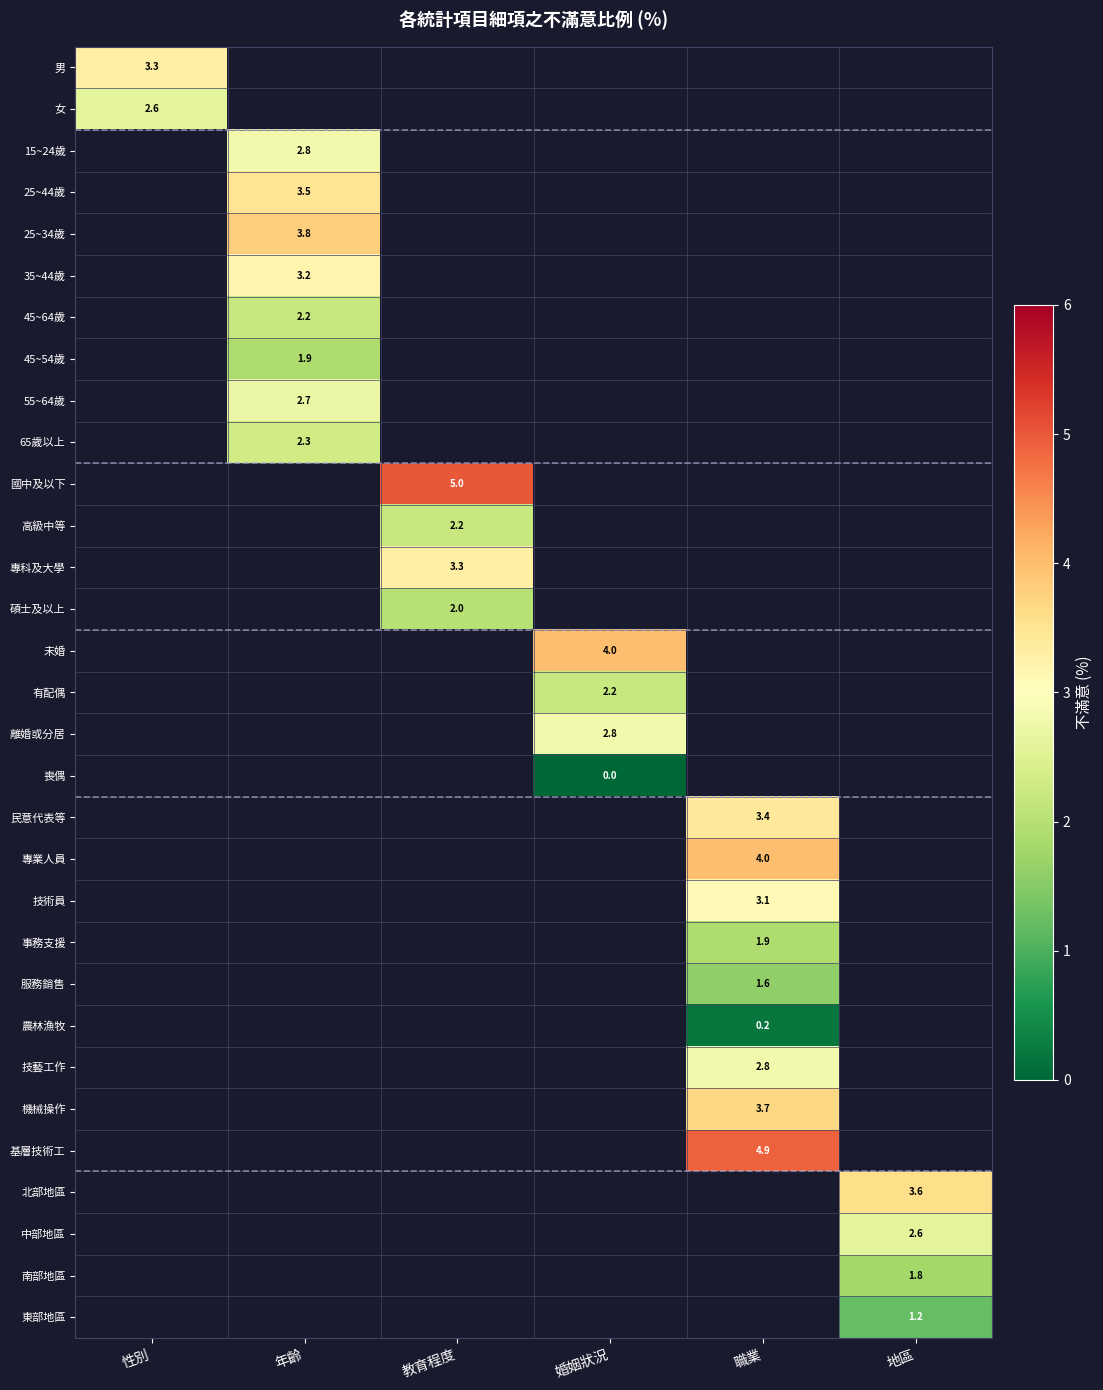

The value of 碩士及以上 at 教育程度 is 2.0. True or false?

True